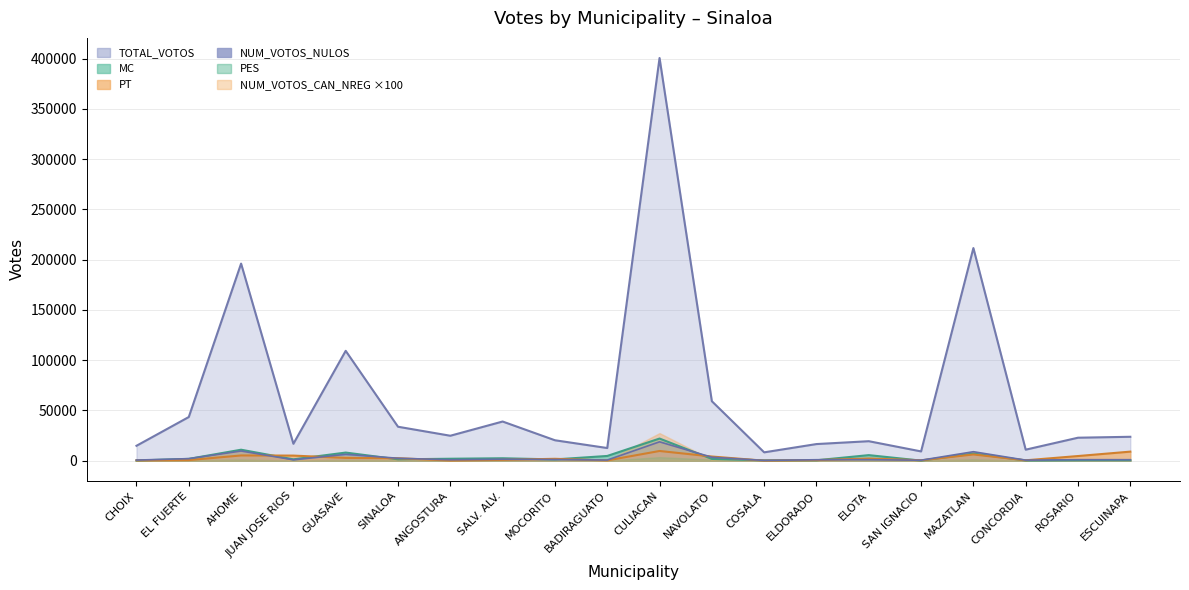

True or false: TOTAL_VOTOS and MC cross at least once.

False